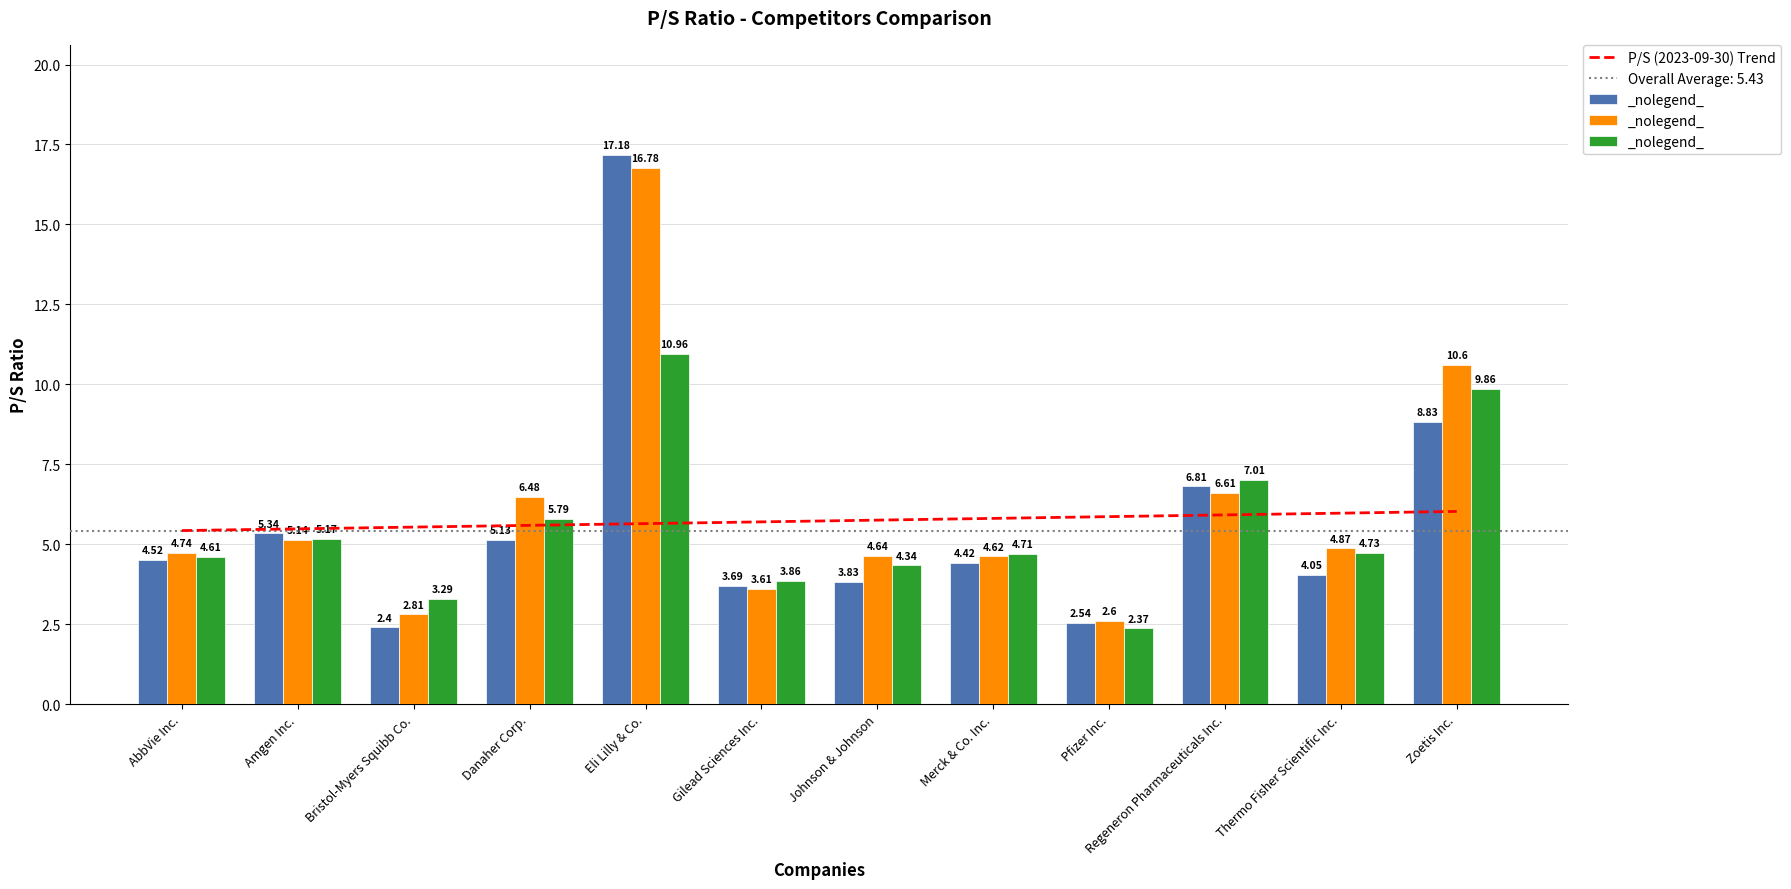

The P/S (2023-09-30) Trend series shows 1.3 at Gilead Sciences Inc.. True or false?

False